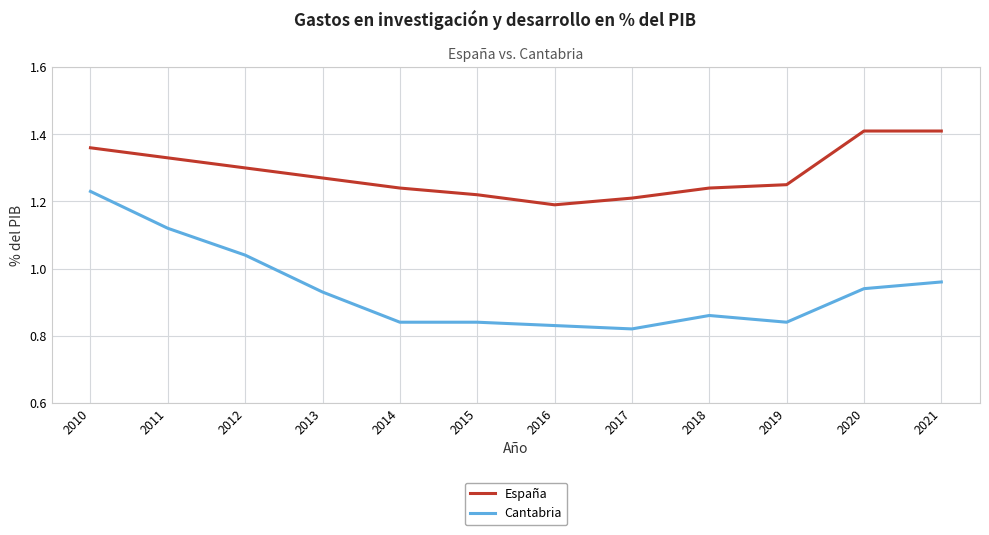

Which label corresponds to the smallest value in the chart?

2017